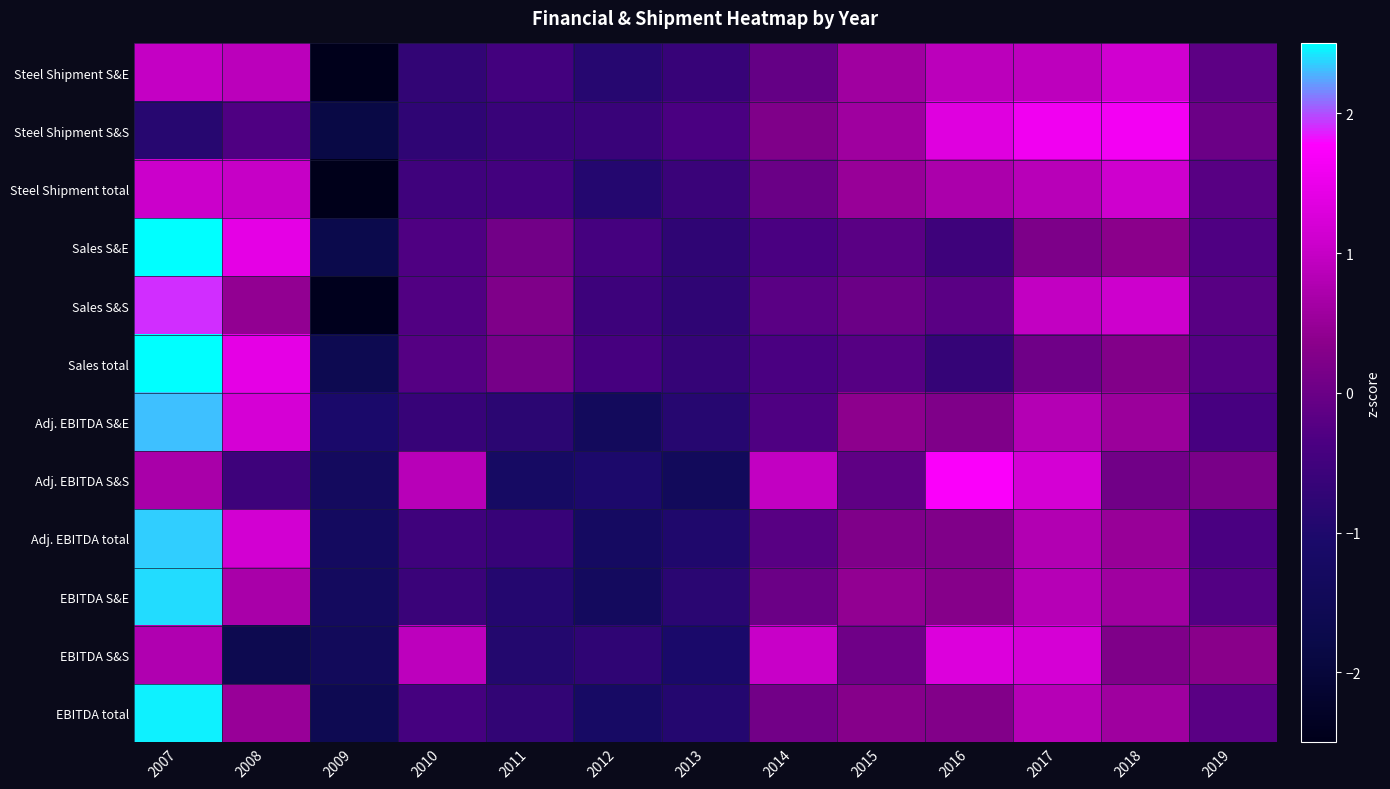

Which has a higher value, 2018 or 2019?

2018